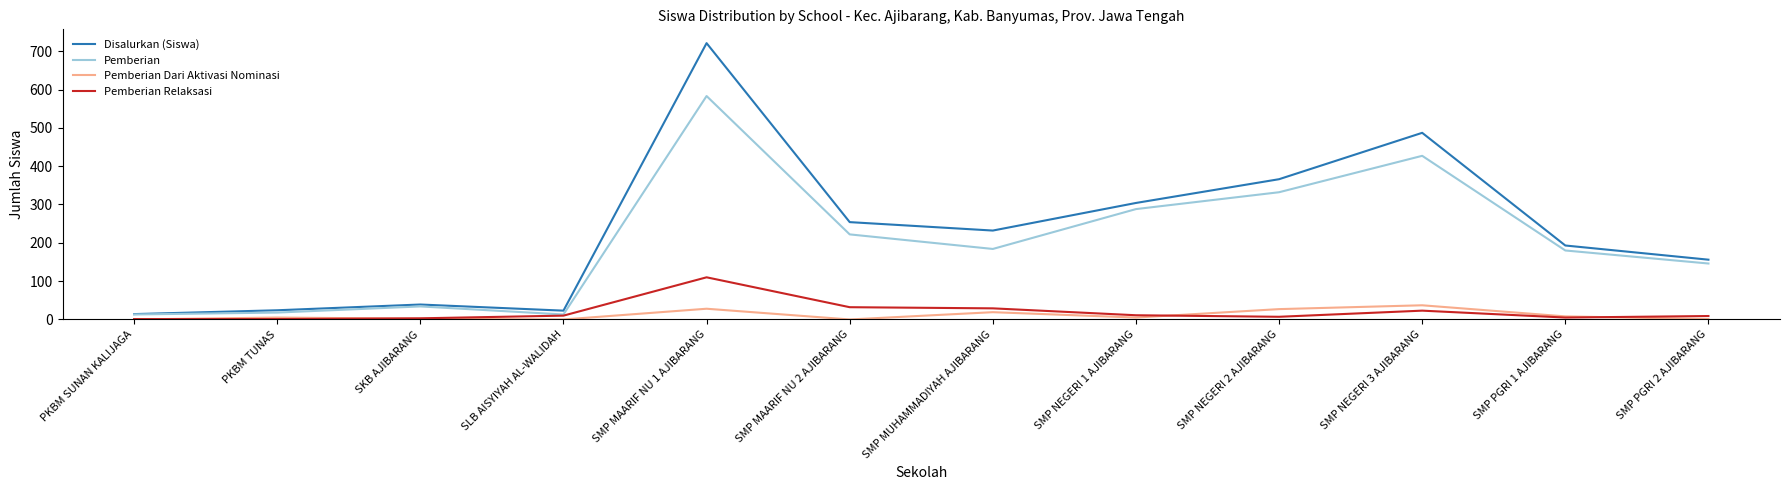

The Pemberian series shows 34 at SKB AJIBARANG. True or false?

True